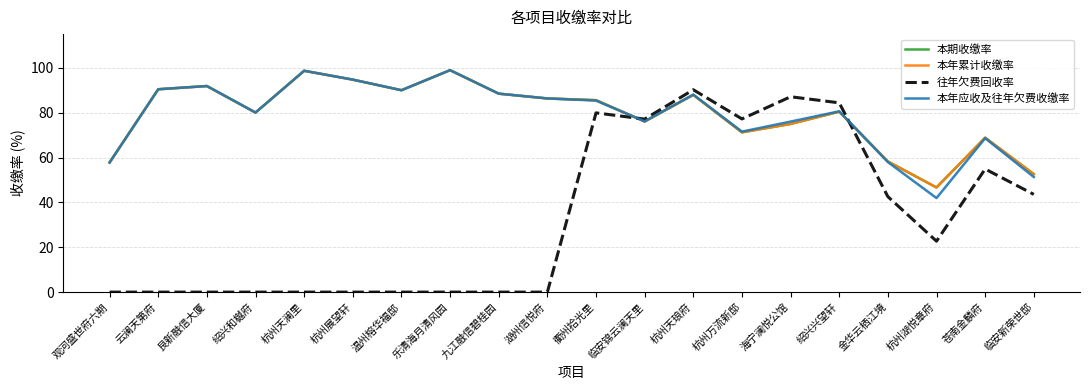

Is this an area chart (filled region under the line)?

No